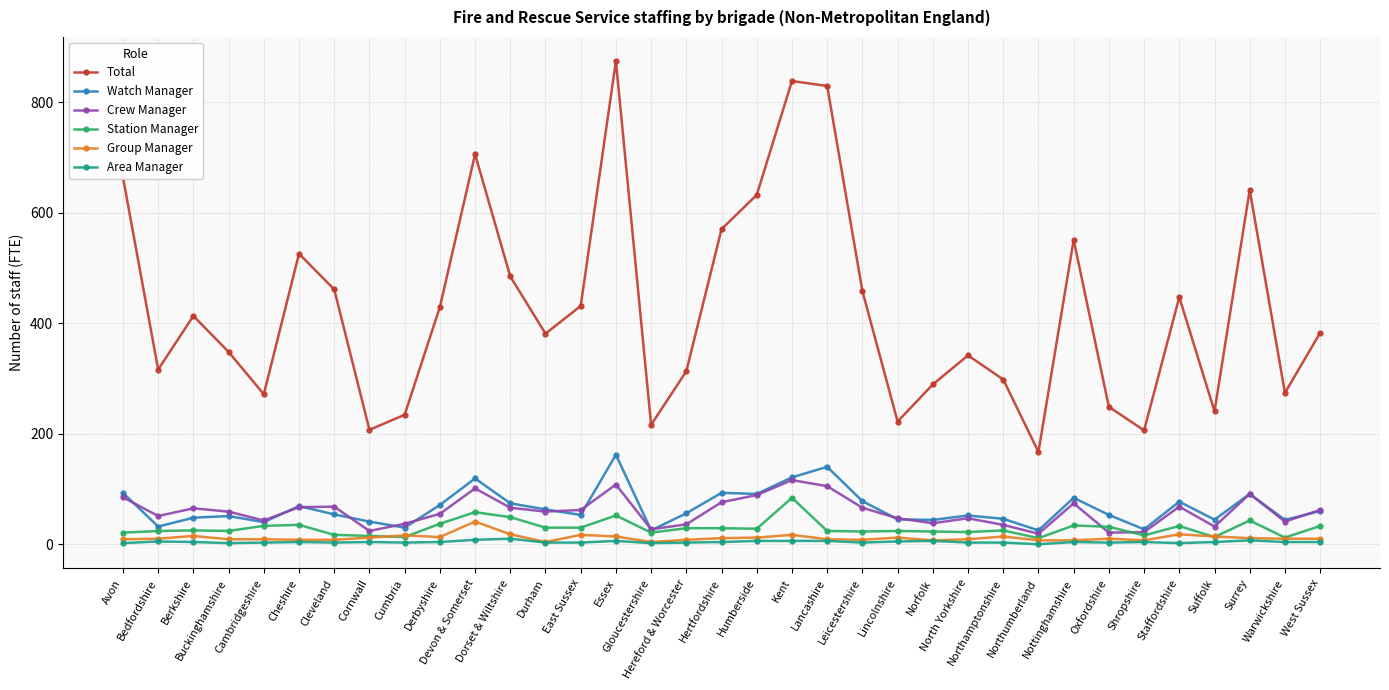

What are all the series names shown in the legend?

Total, Watch Manager, Crew Manager, Station Manager, Group Manager, Area Manager